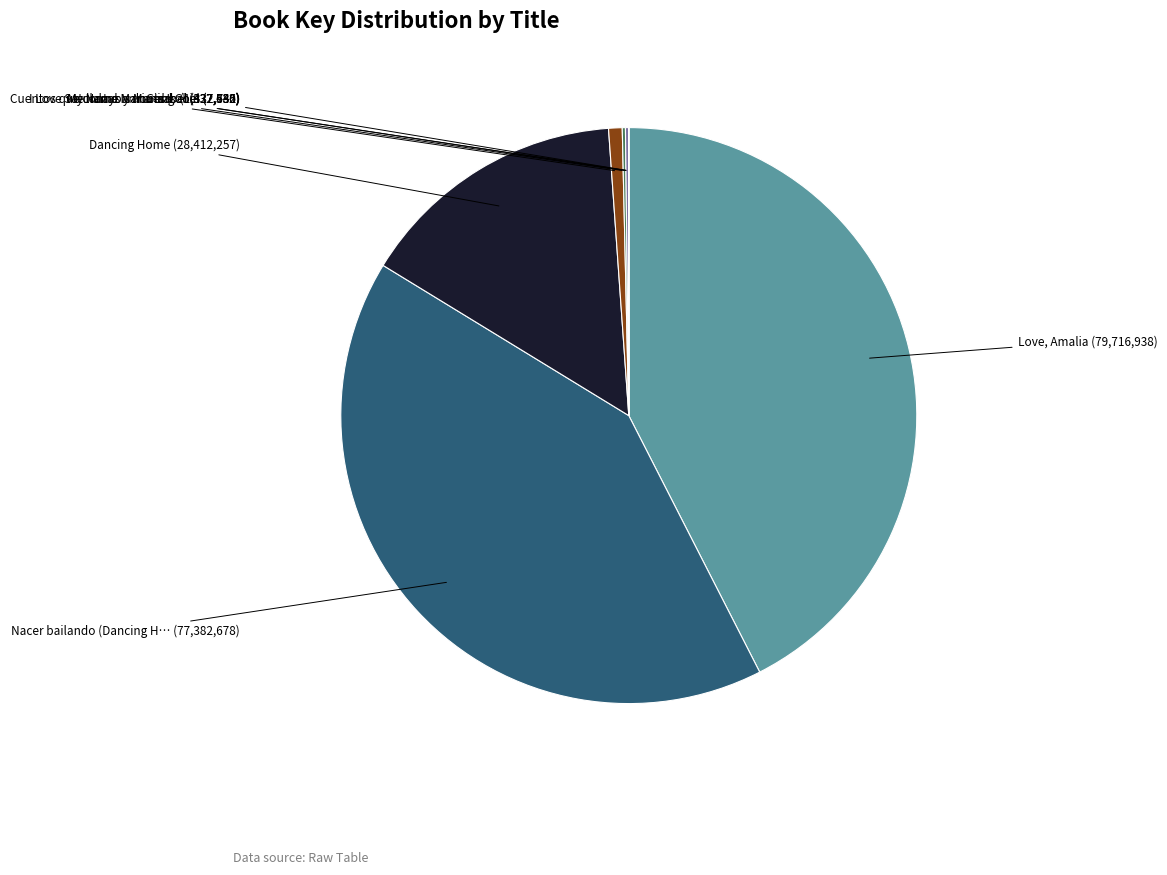

Is there any slice that represents more than half of the pie?

No